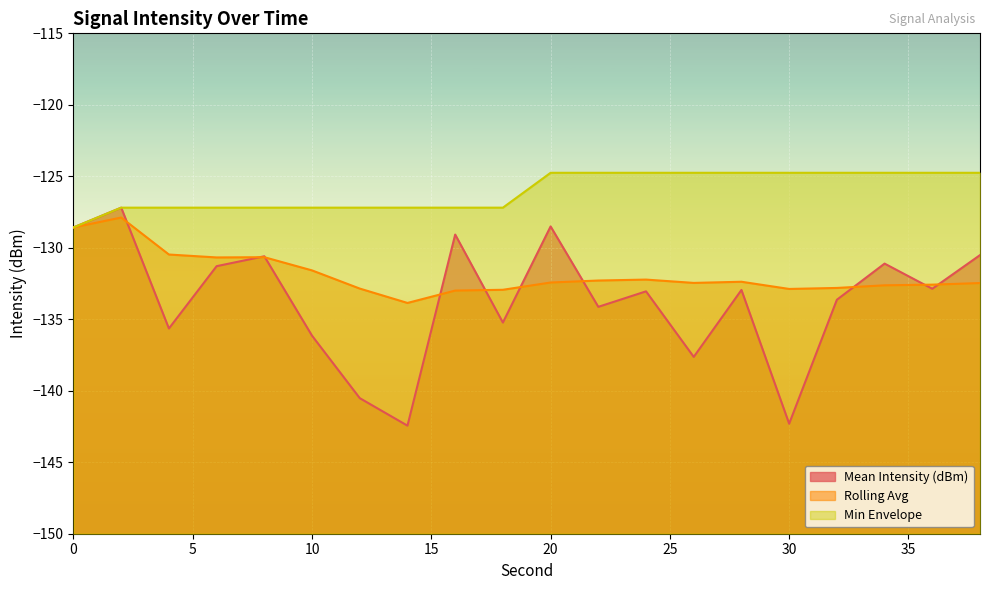

How many interior local peaks does the Mean Intensity (dBm) series have?

7